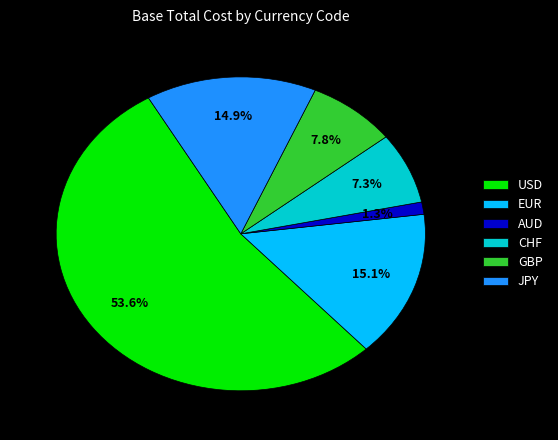

Does any single category account for the majority?

Yes